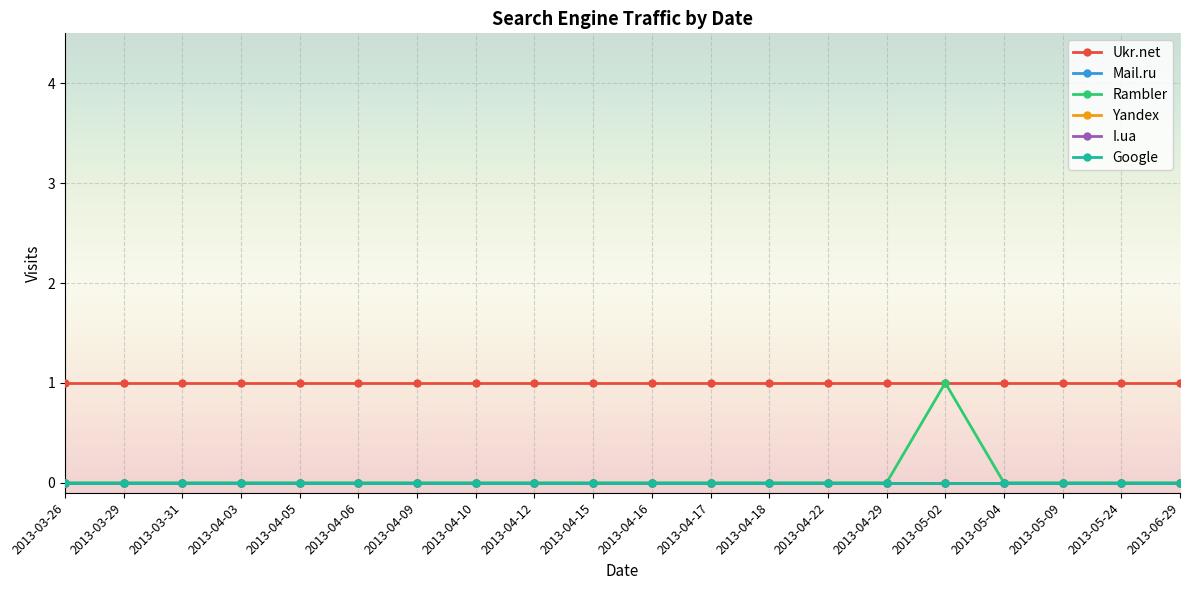

The Mail.ru series shows 0 at 2013-03-29. True or false?

True